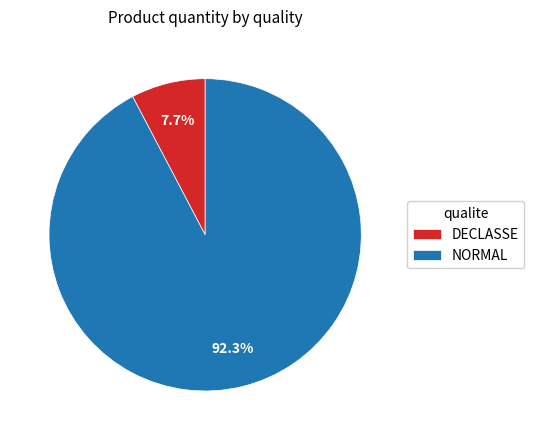

To the nearest percent, what is the combined percentage of DECLASSE and NORMAL?

100%